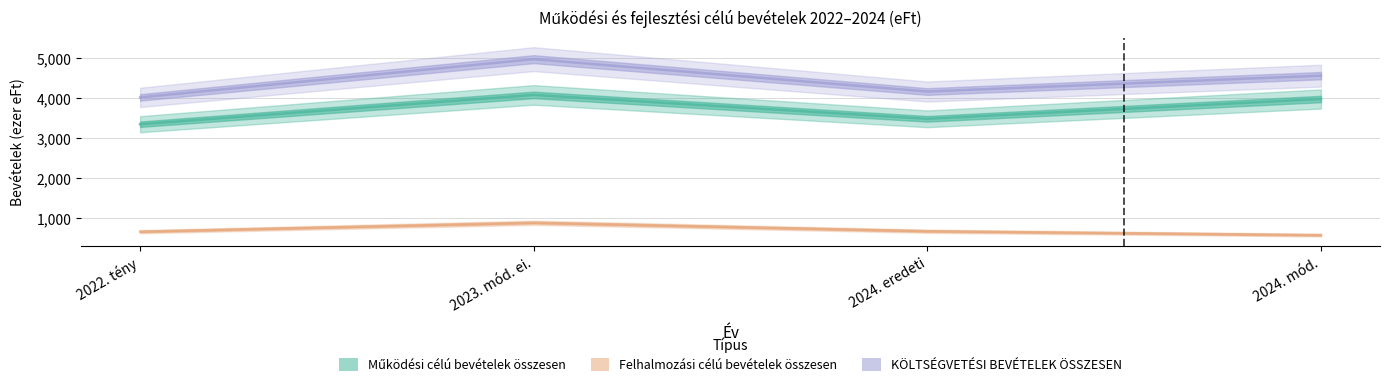

In Működési célú bevételek összesen, how many points are higher than both neighbors (excluding endpoints)?

1